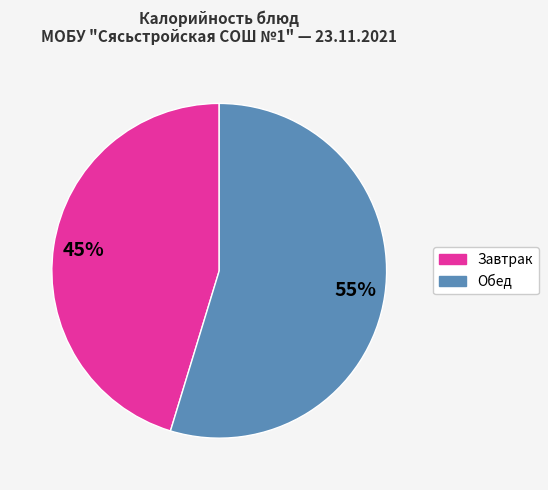

Count the number of slices in the pie.

2